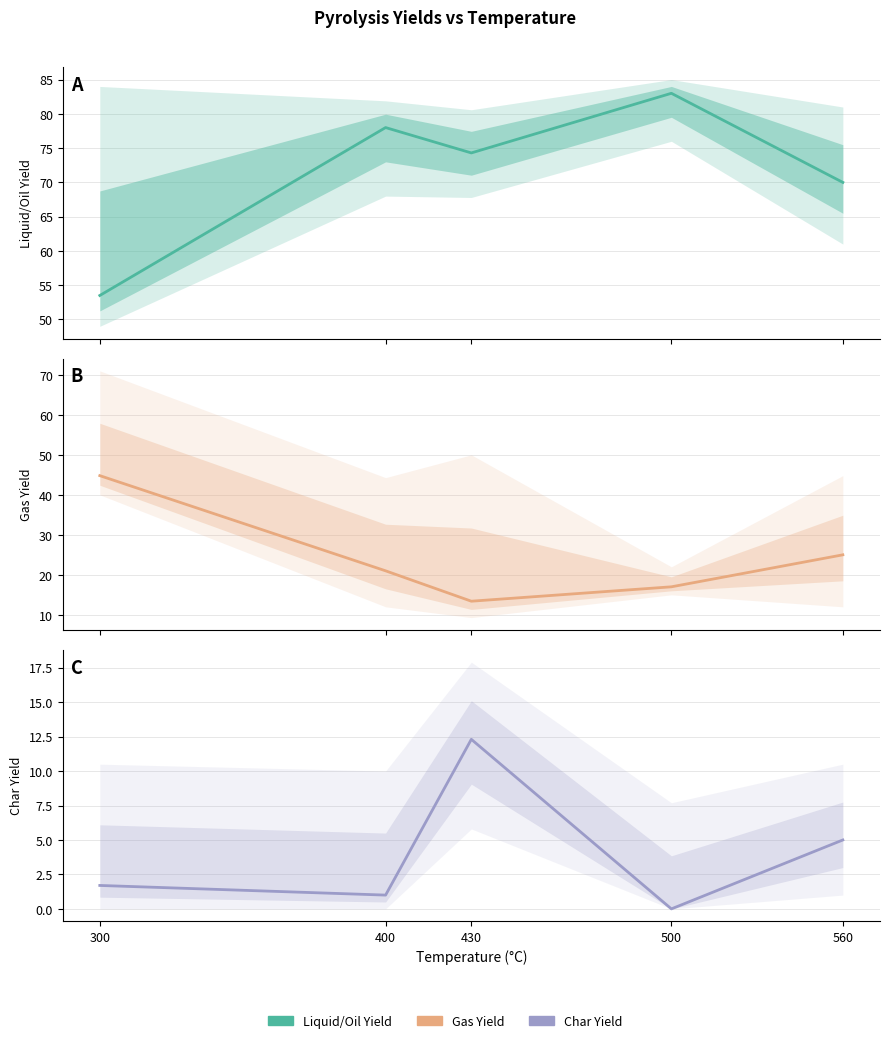

What is the spread (max minus min) of values at 500?

83.0